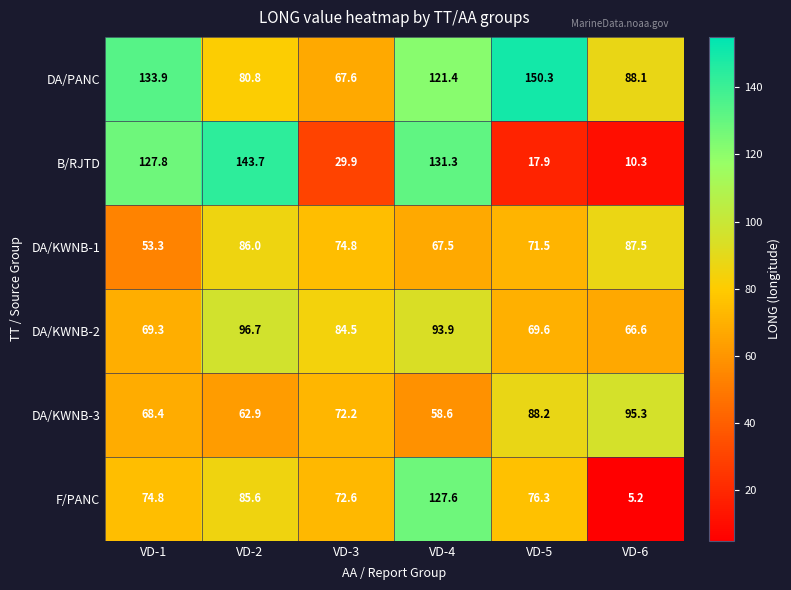

Count the number of categories in the chart.

6